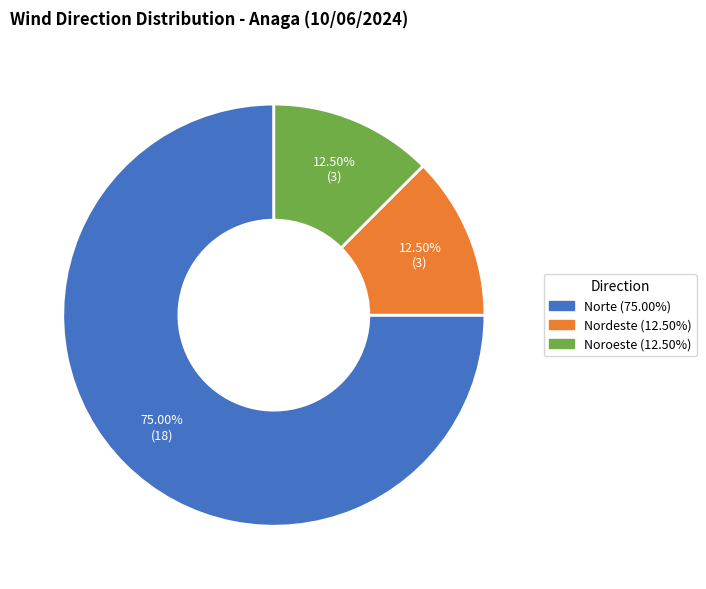

Which slice is the largest?

Norte